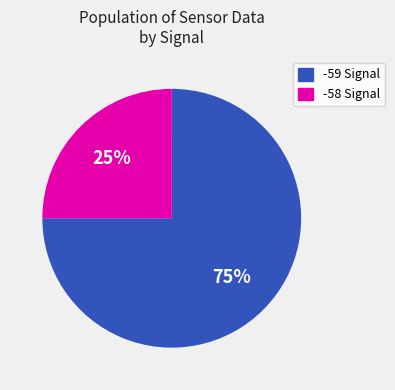

Is the sum of -58 Signal and -59 Signal greater than half?

Yes